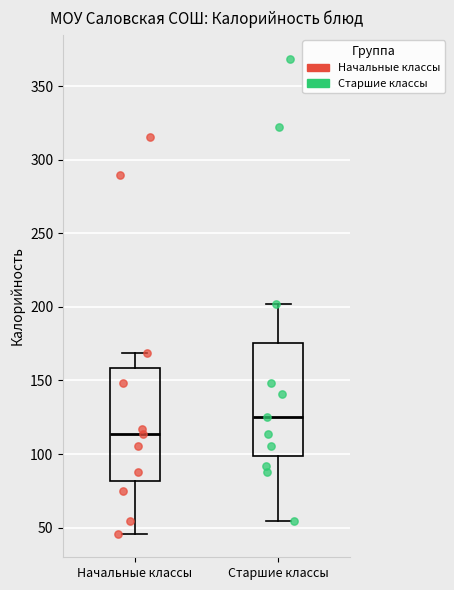

Where does the median line of the box for Старшие классы sit on the y-axis? The values are not printed on the chart, so give them approximately, as read against the axis.

125